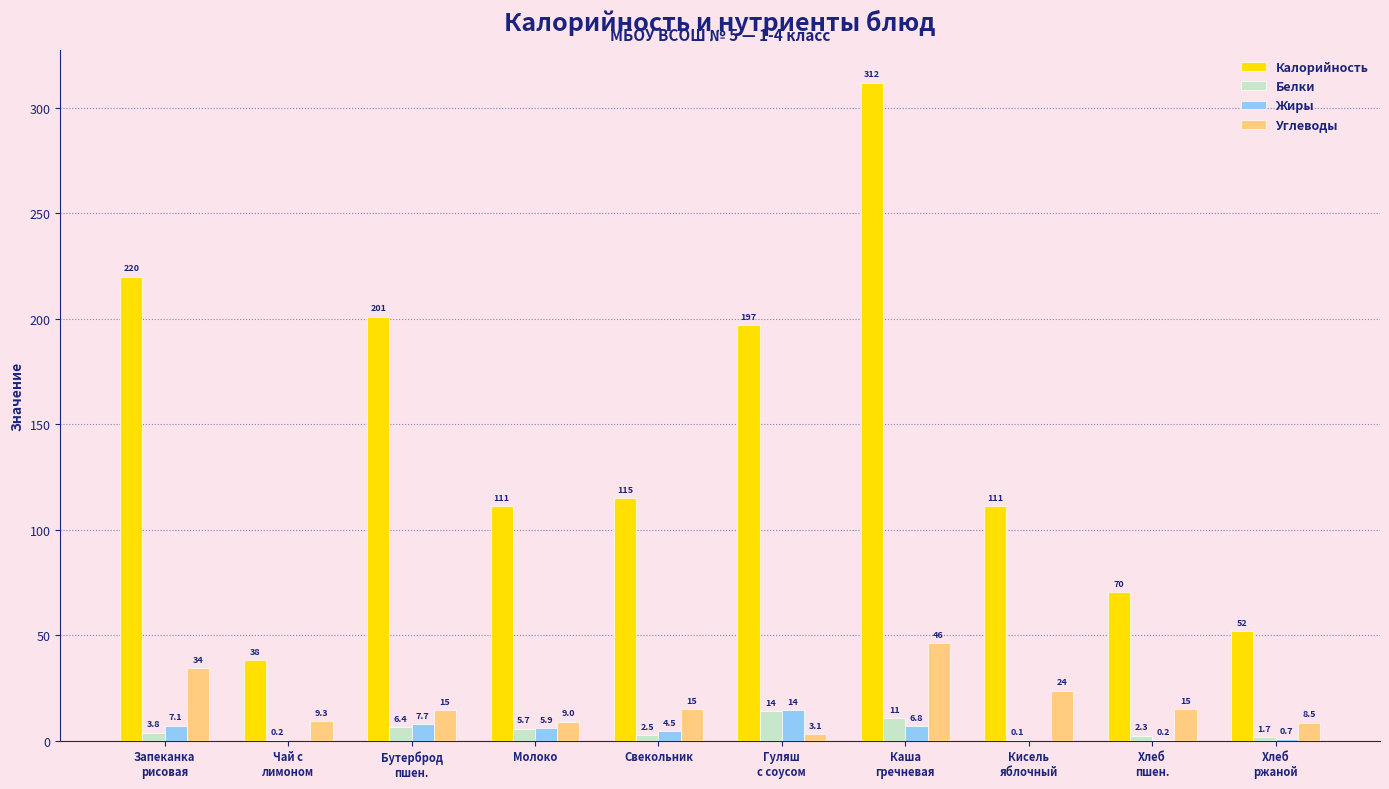

What is the greatest value displayed?

312.0